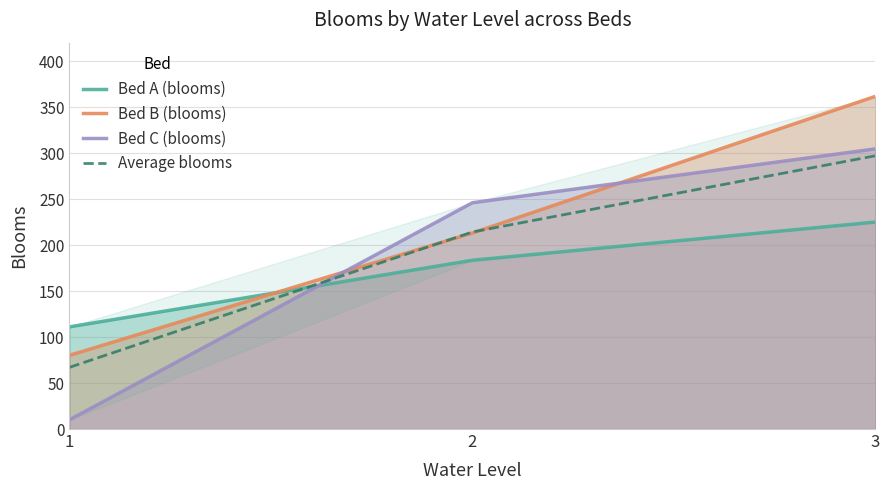

Which series changed the most between 2 and 3?

Bed B (blooms)